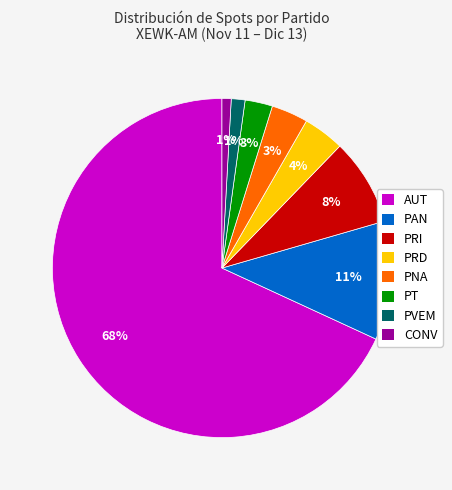

How many slices are in this pie chart?

8